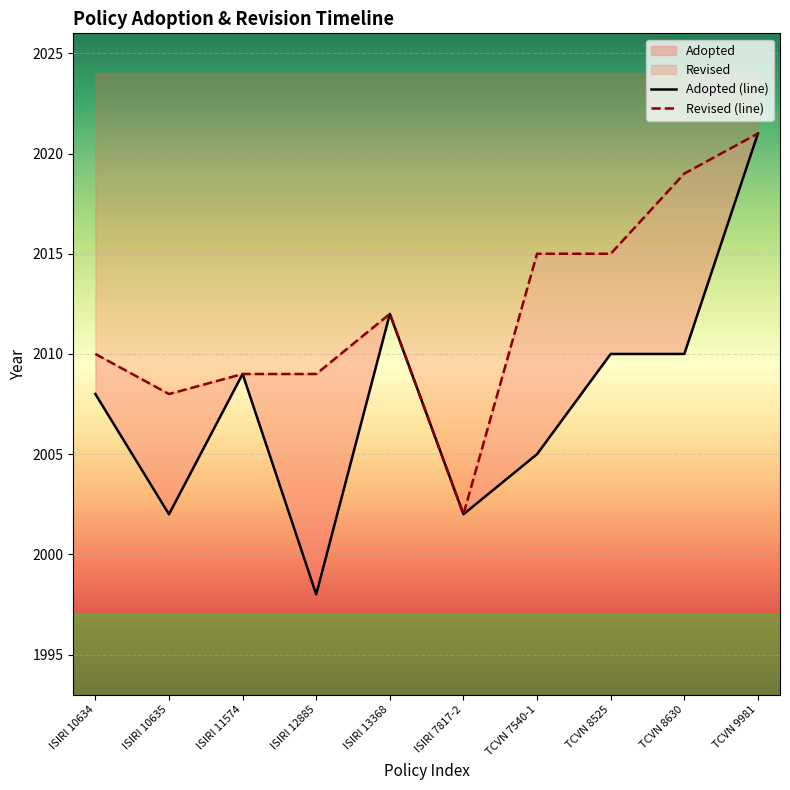

What value does the data have at ISIRI 10634, to the nearest 10?

2010